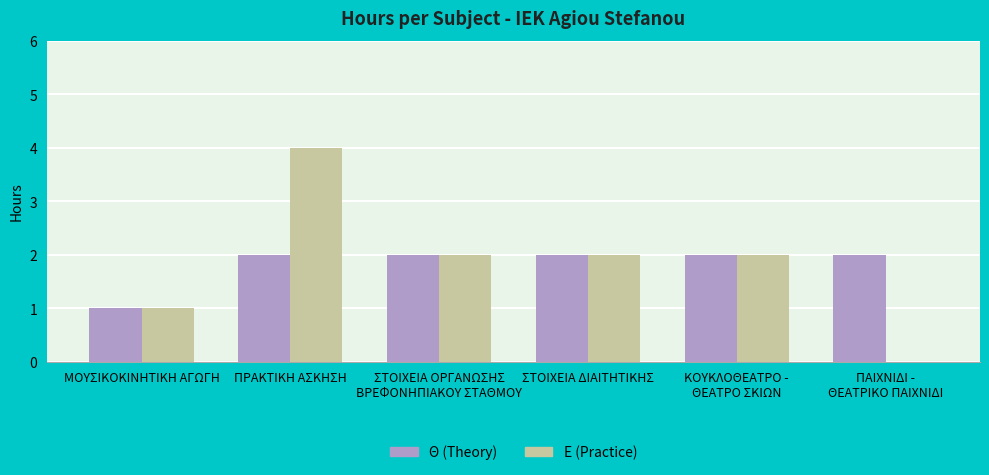

The value of Θ (Theory) at ΣΤΟΙΧΕΙΑ ΔΙΑΙΤΗΤΙΚΗΣ is 2. True or false?

True